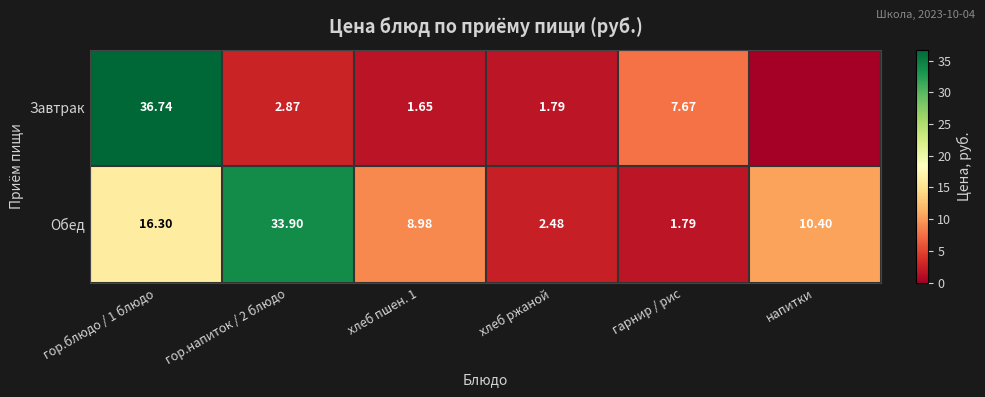

How many values in the Обед series exceed 10?

3